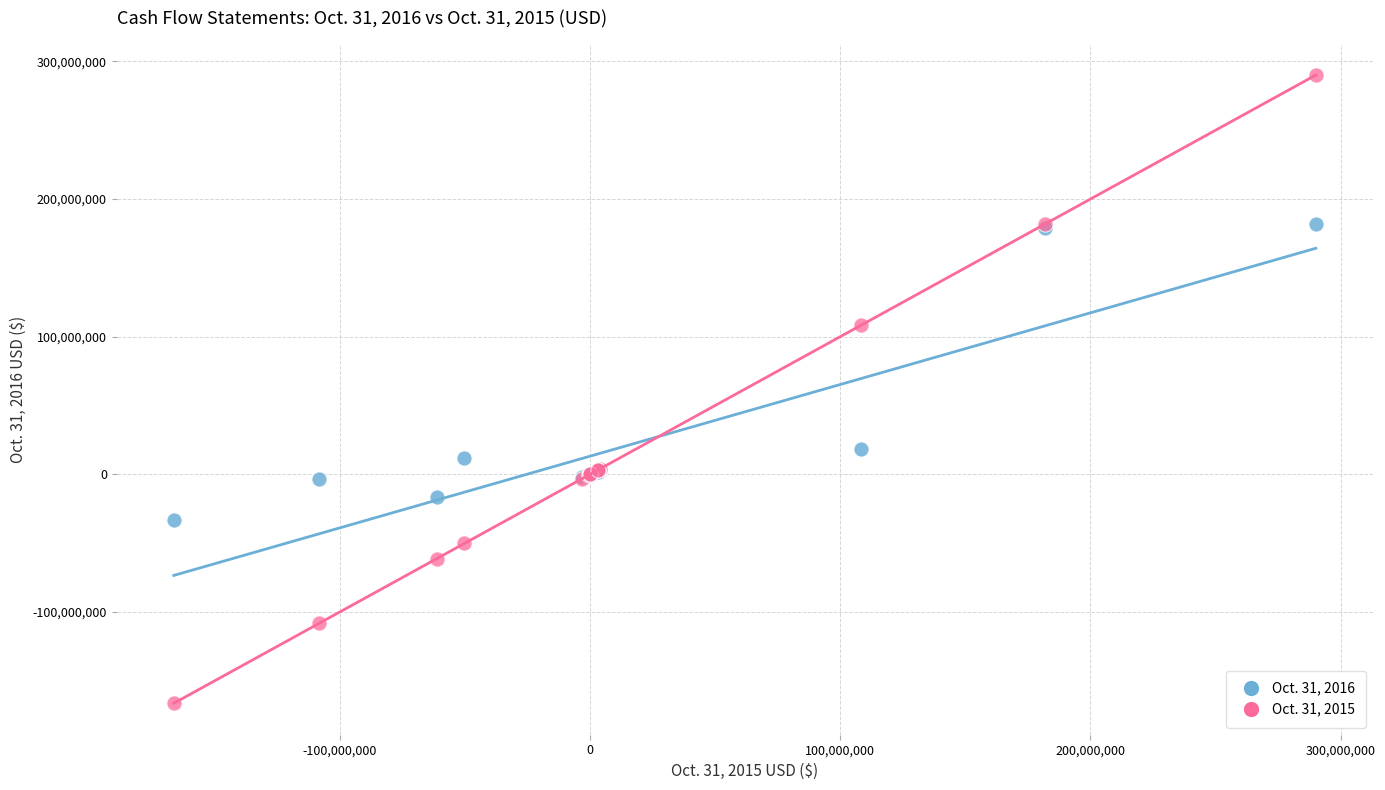

Which series has the widest spread of Y values?

Oct. 31, 2015